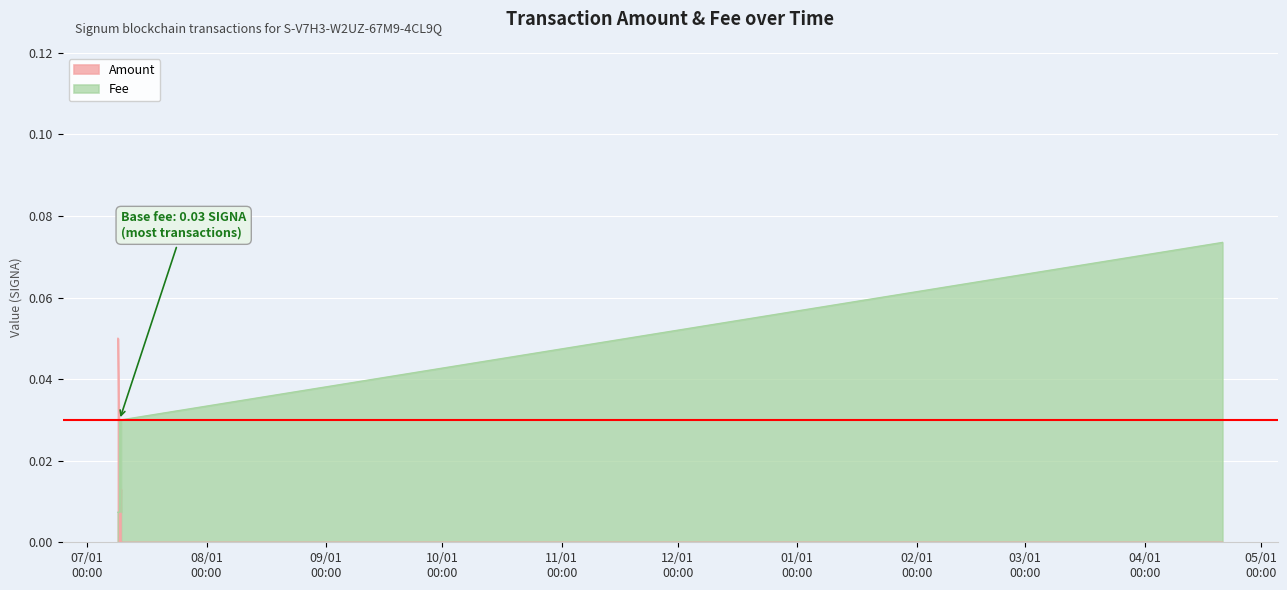

How many distinct data groups are displayed?

2